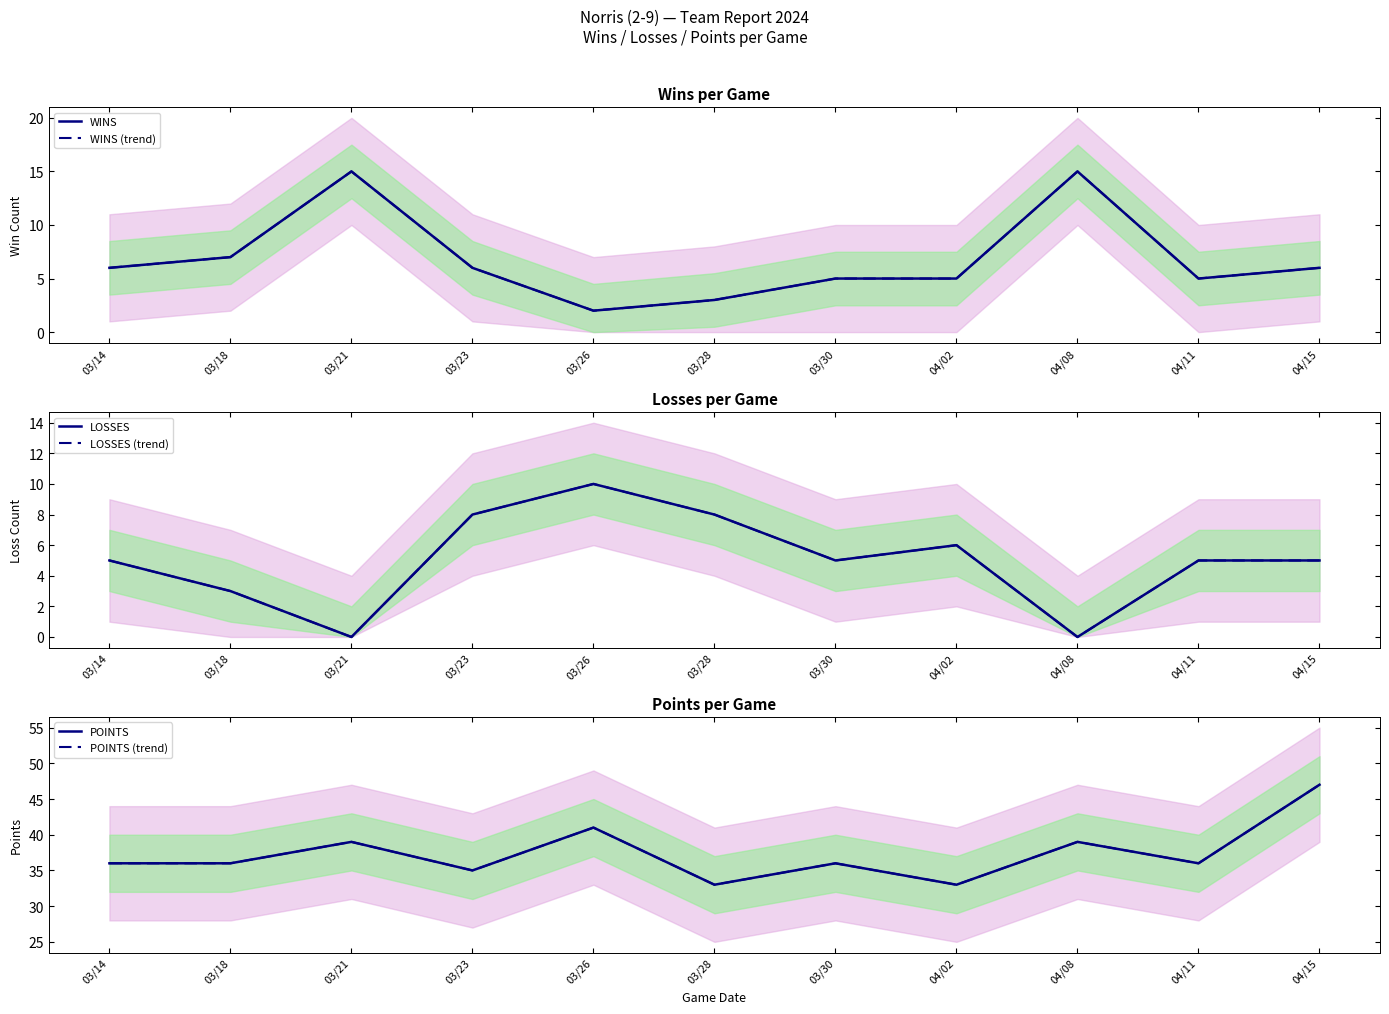

How many values in LOSSES are above zero?

9